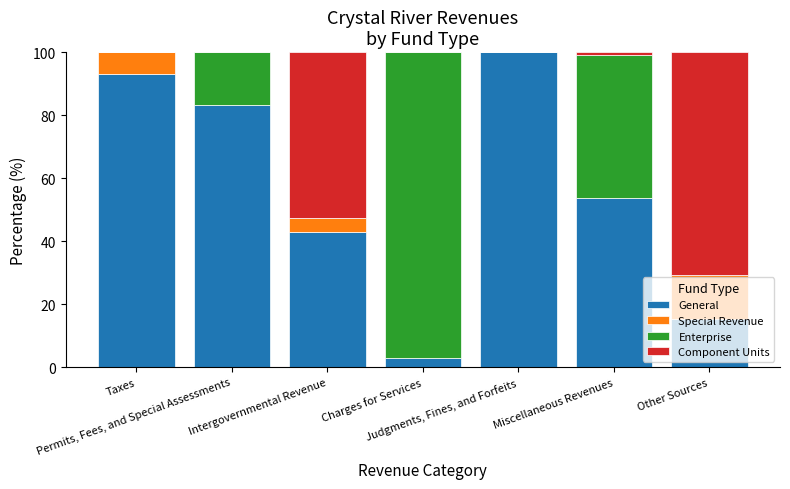

Does the chart contain stacked bars?

Yes